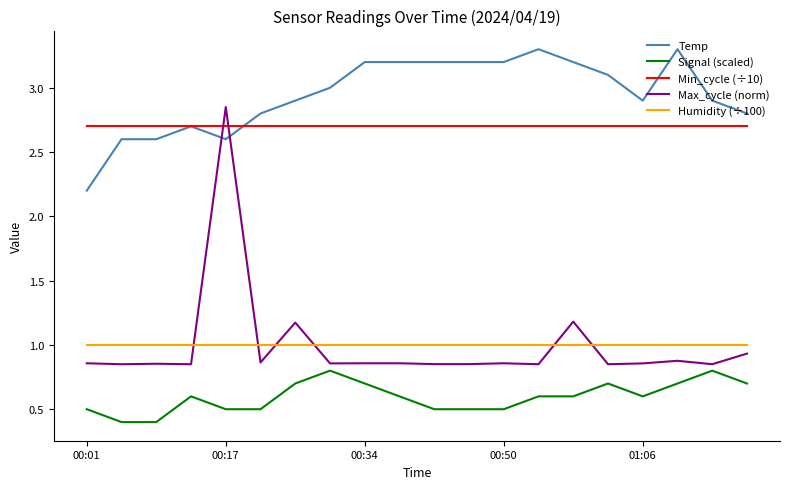

Which series has the widest spread of values?

Max_cycle (norm)